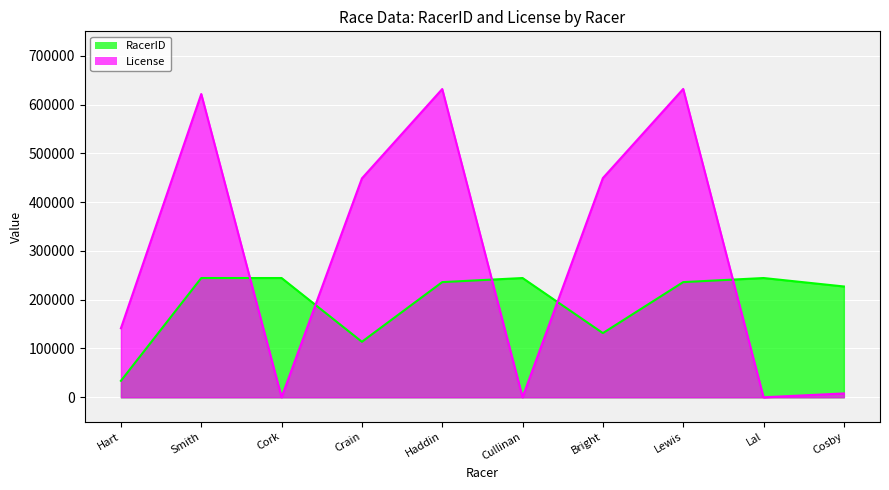

What is the lowest value of the RacerID series?

33788